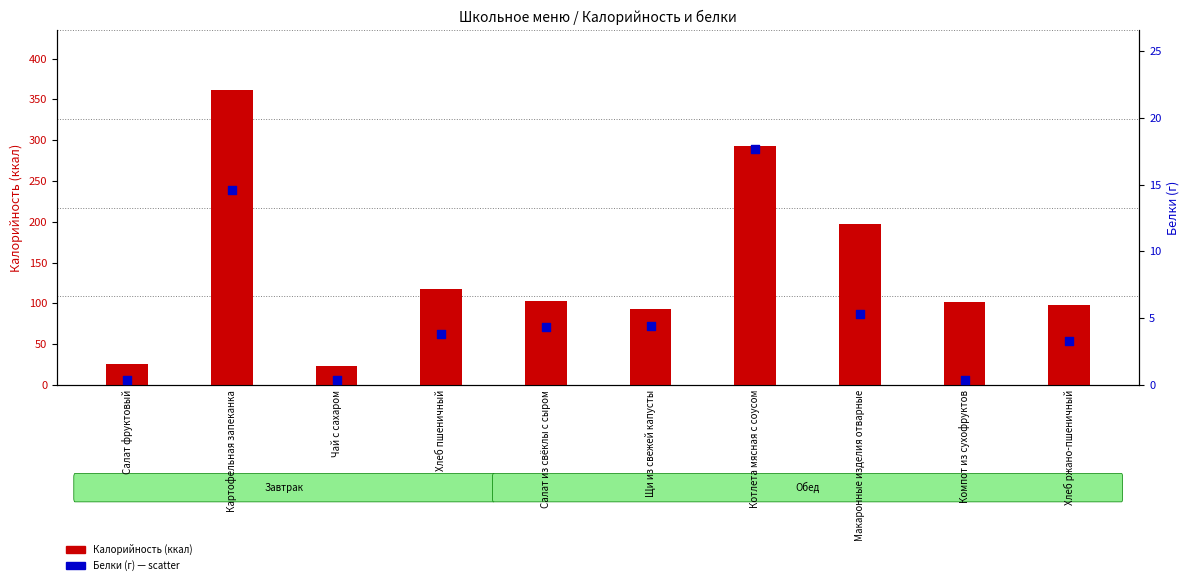

What are all the series names shown in the legend?

Калорийность, Белки